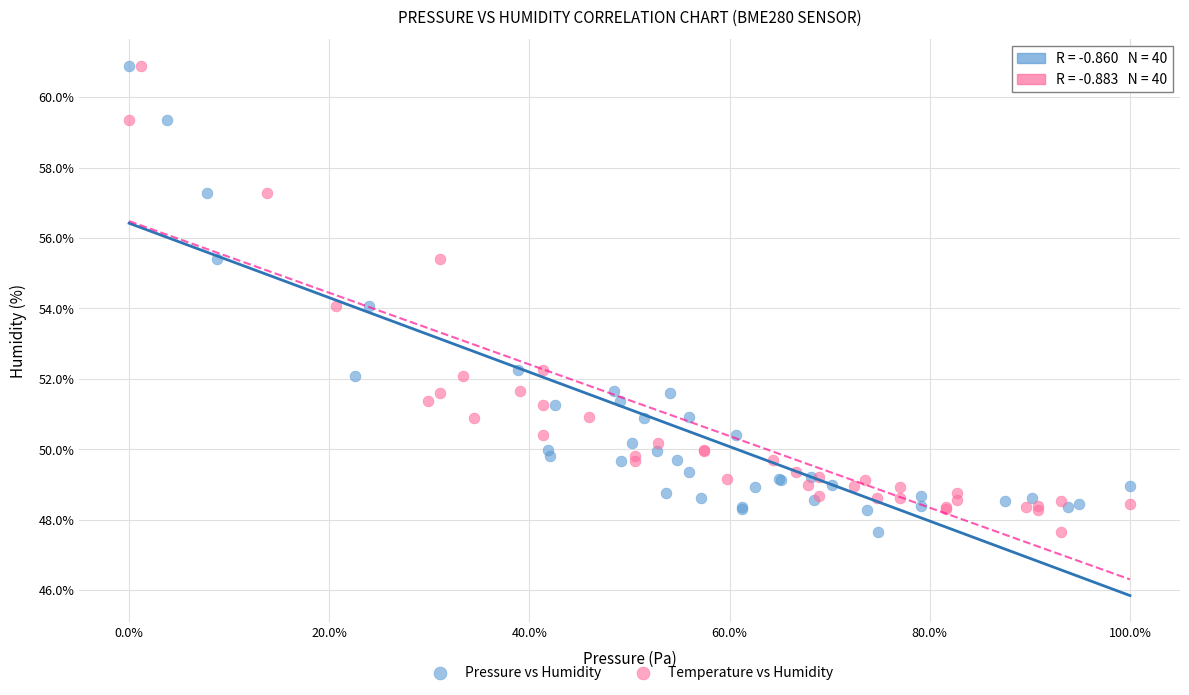

What are all the series names shown in the legend?

Pressure vs Humidity, Temperature vs Humidity